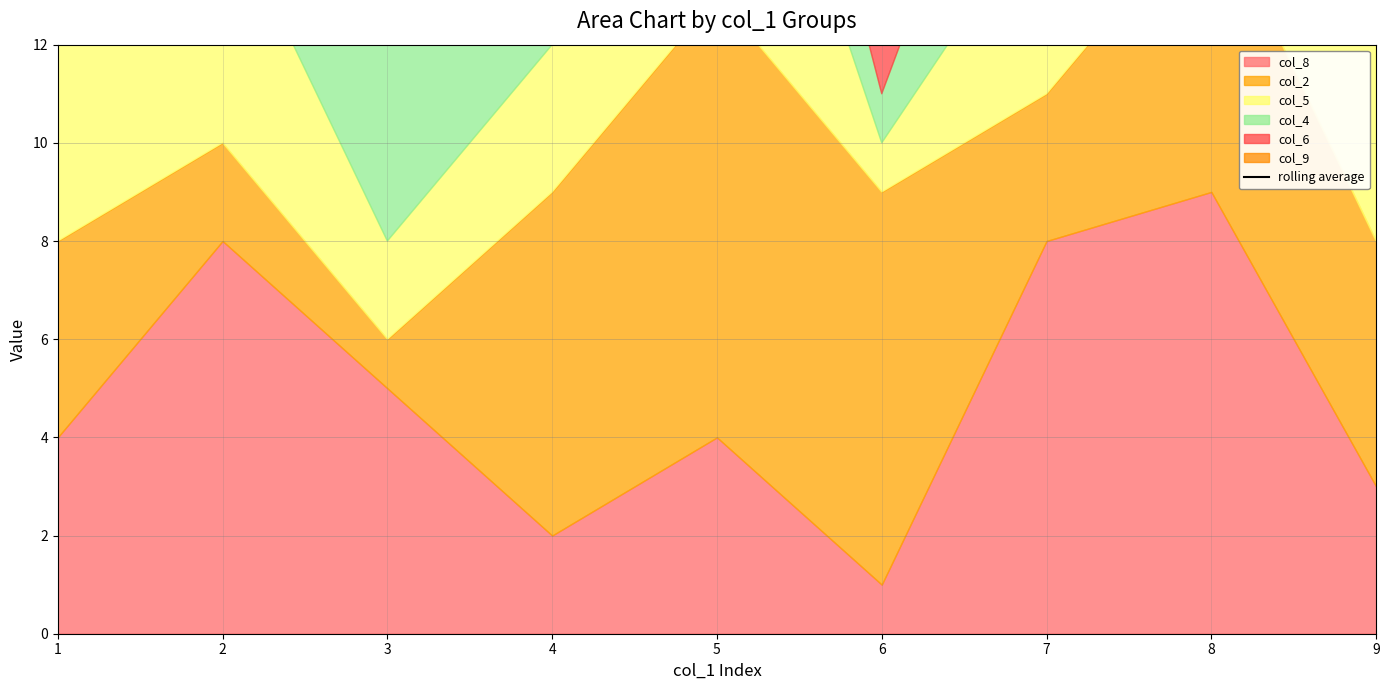

What is the average value?

27.7